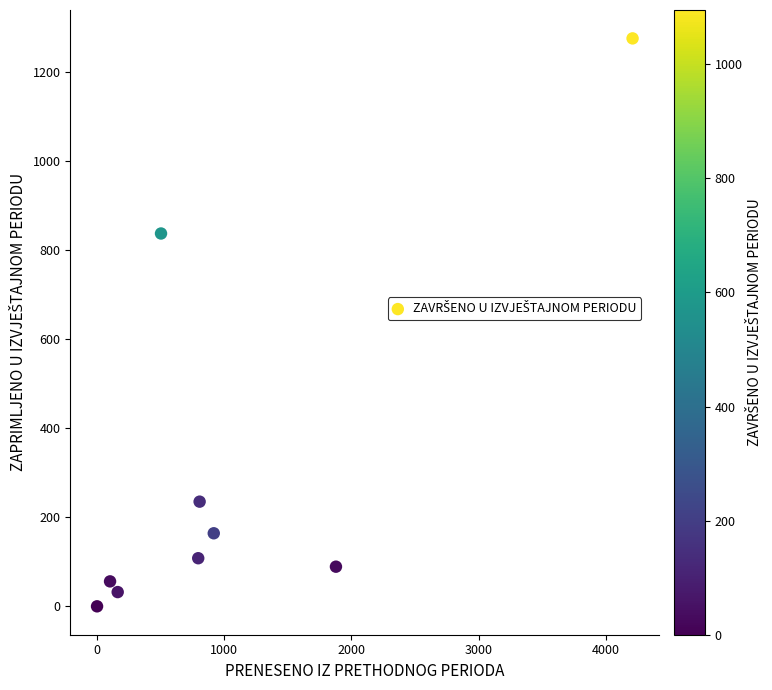

What is the average X value?

1044